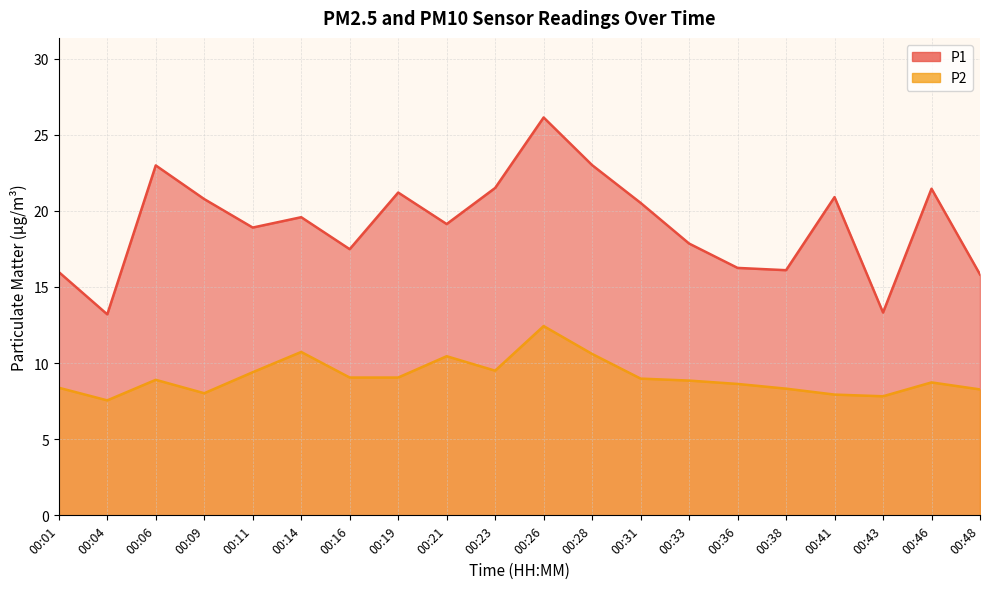

Which series changed the most between 00:41 and 00:43?

P1